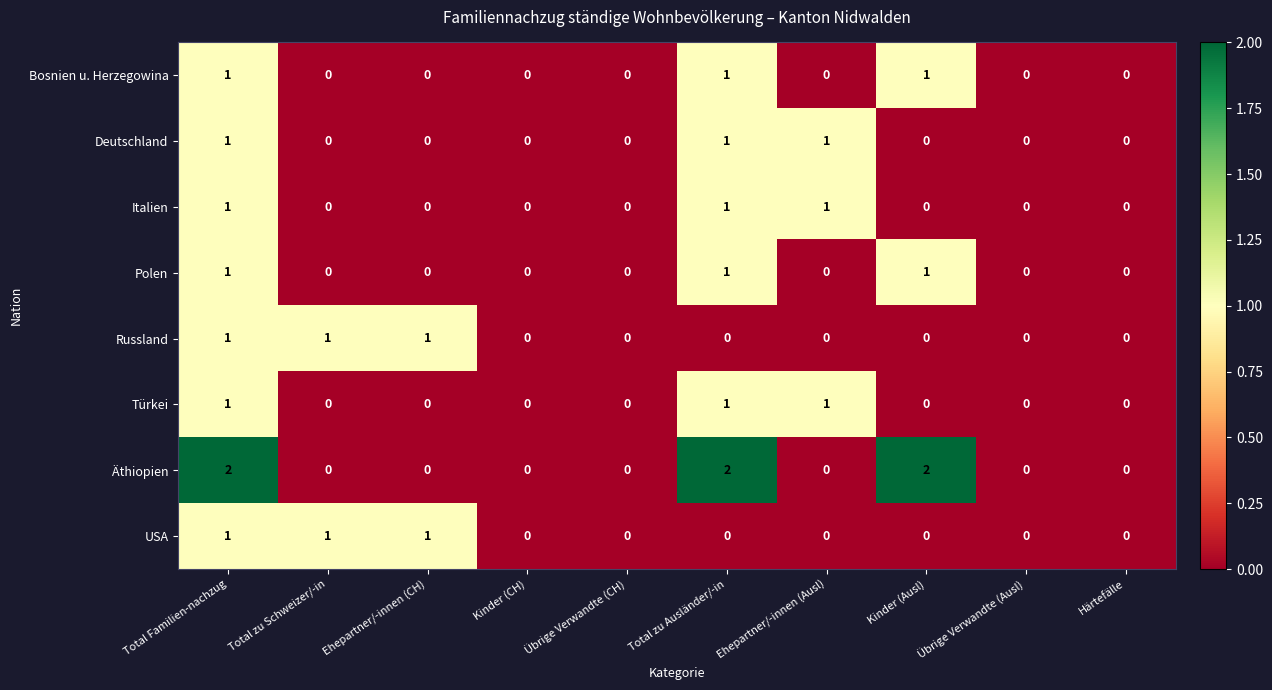

At which category is the sum across all series the highest?

Total Familien-nachzug